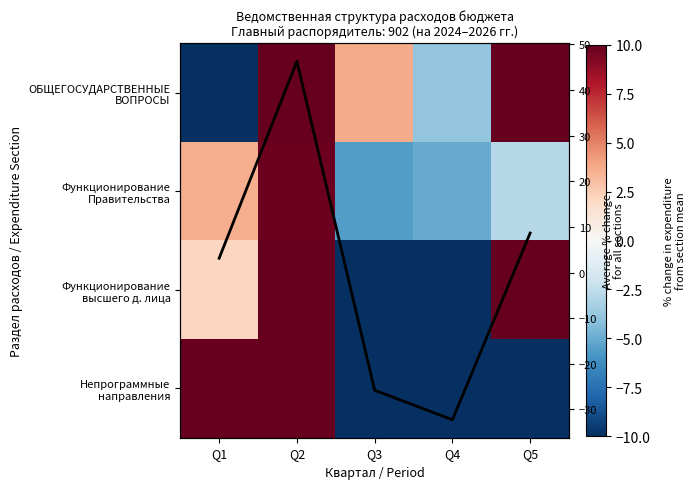

How many negative values does the Функционирование высшего д. лица series have?

2